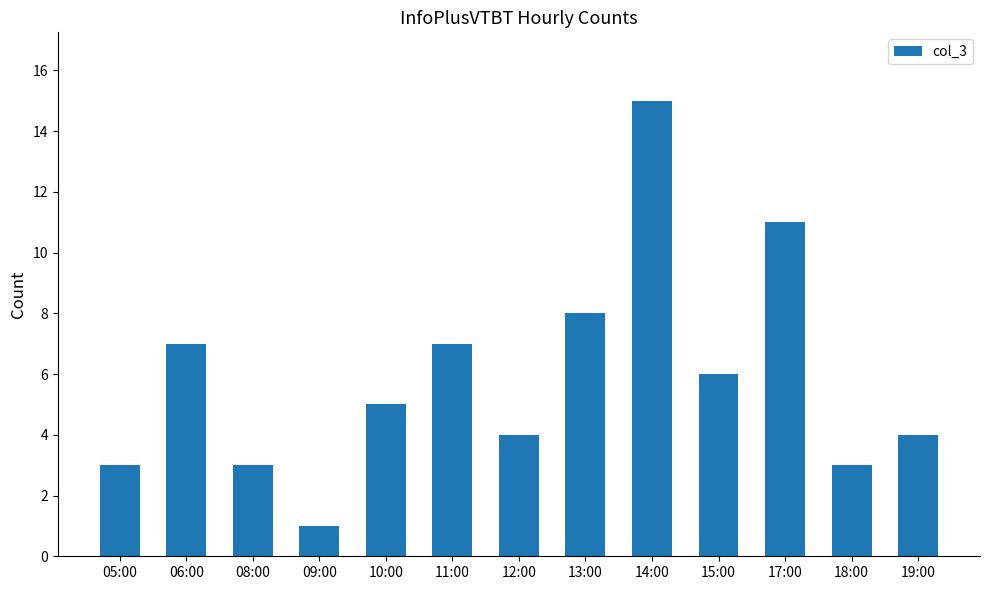

Which has a higher value, 06:00 or 14:00?

14:00